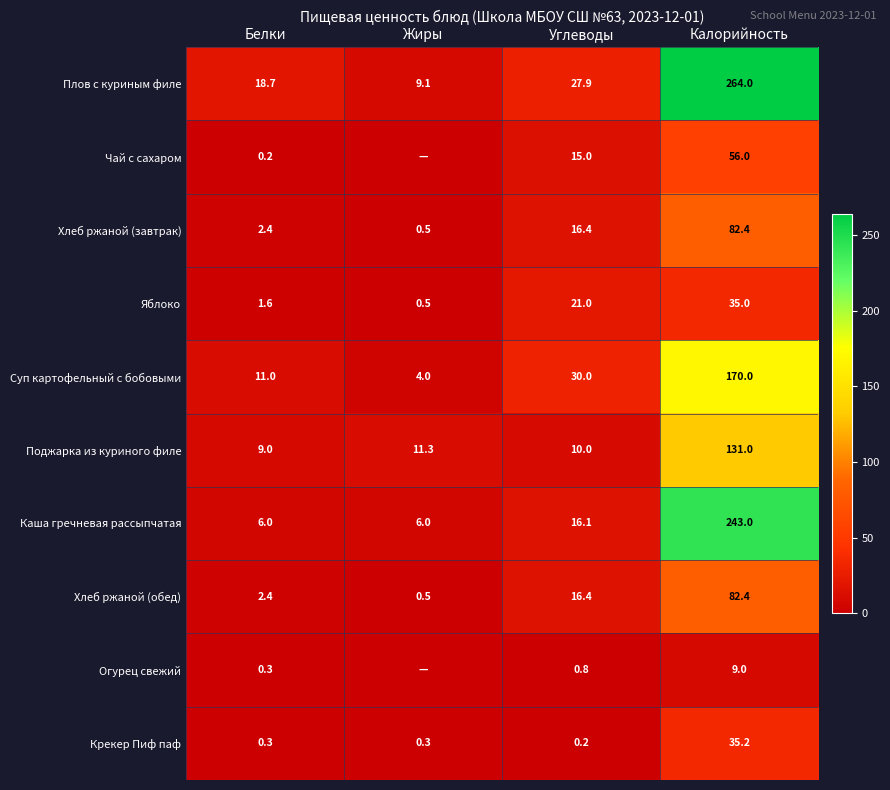

What is the difference between the Огурец свежий values at Калорийность and Углеводы?

8.2